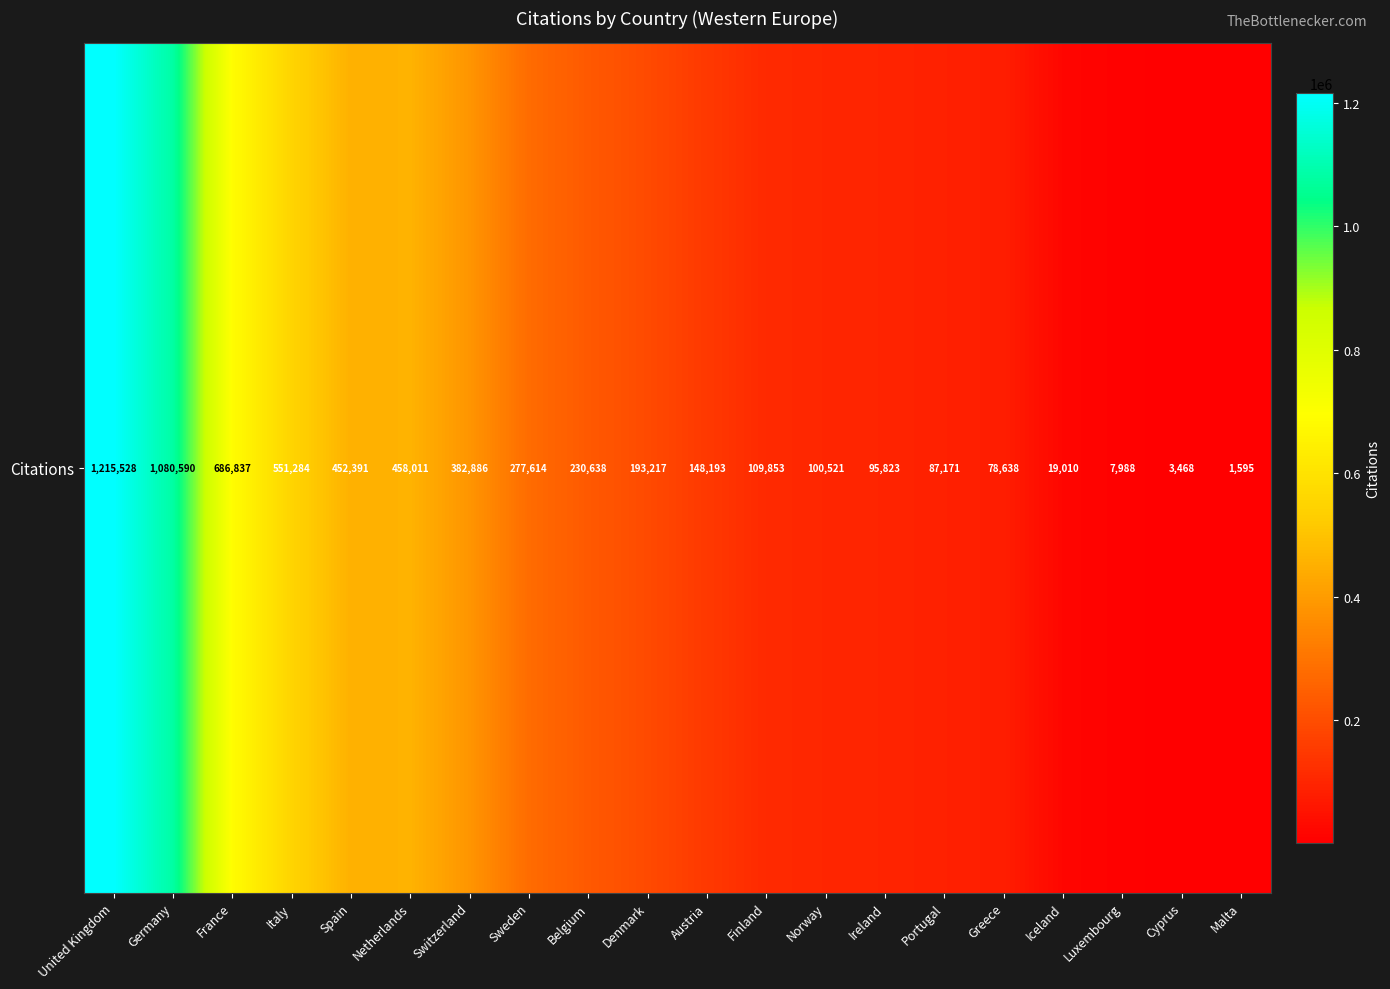

What is the average value?

309063